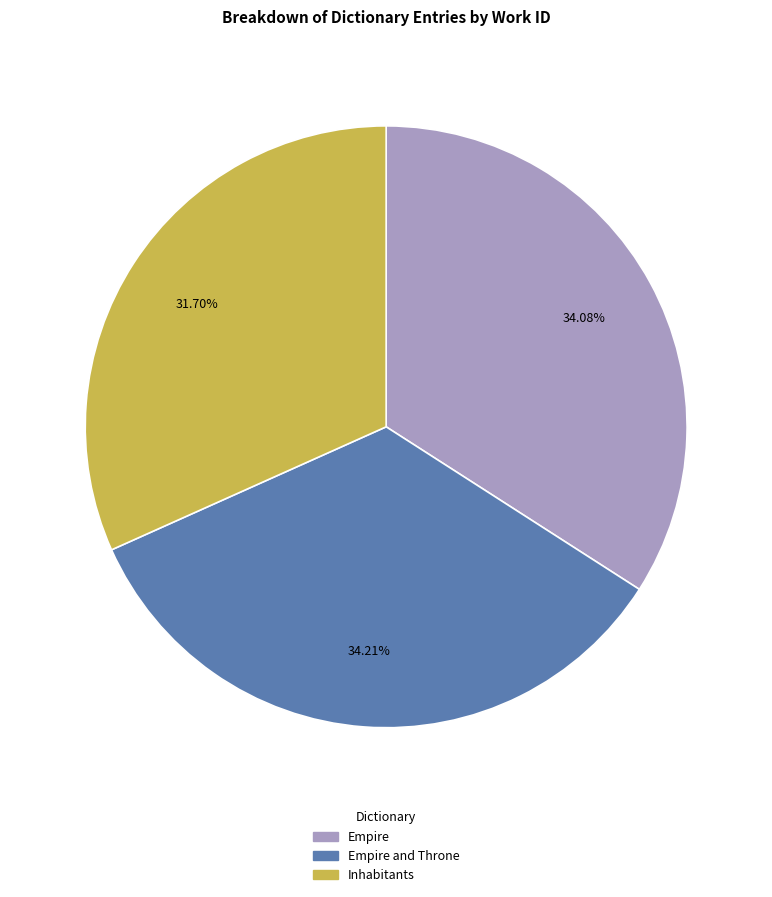

True or false: Inhabitants accounts for 32% of the total.

True